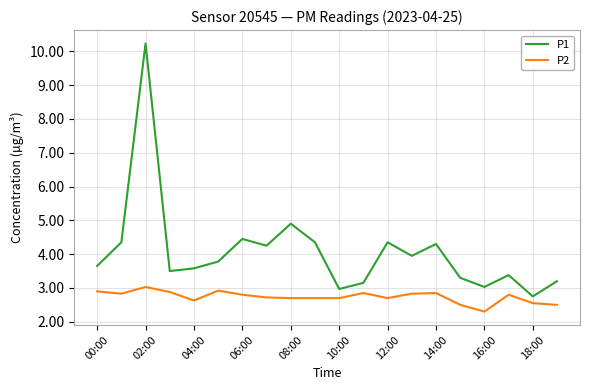

In P1, how many points are lower than both neighbors (excluding endpoints)?

6